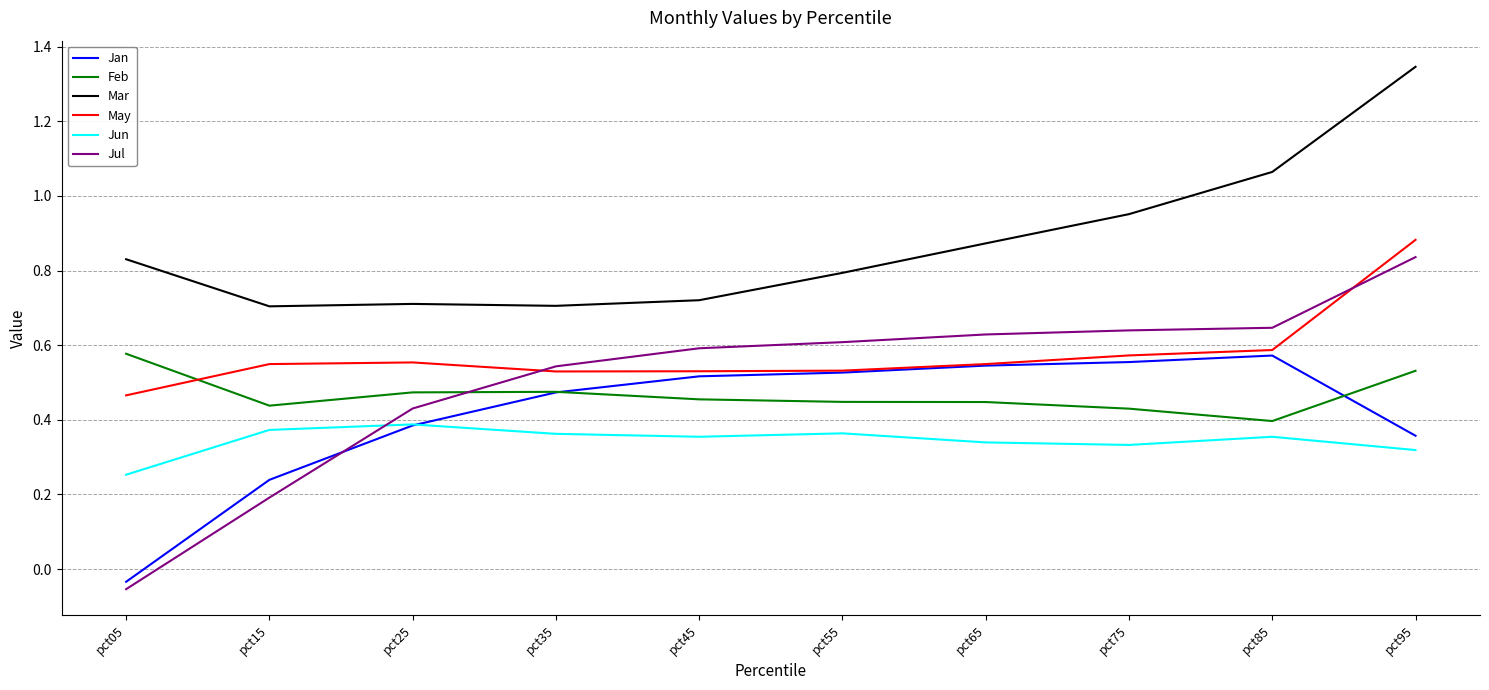

Which series has the largest range (max minus min)?

Jul